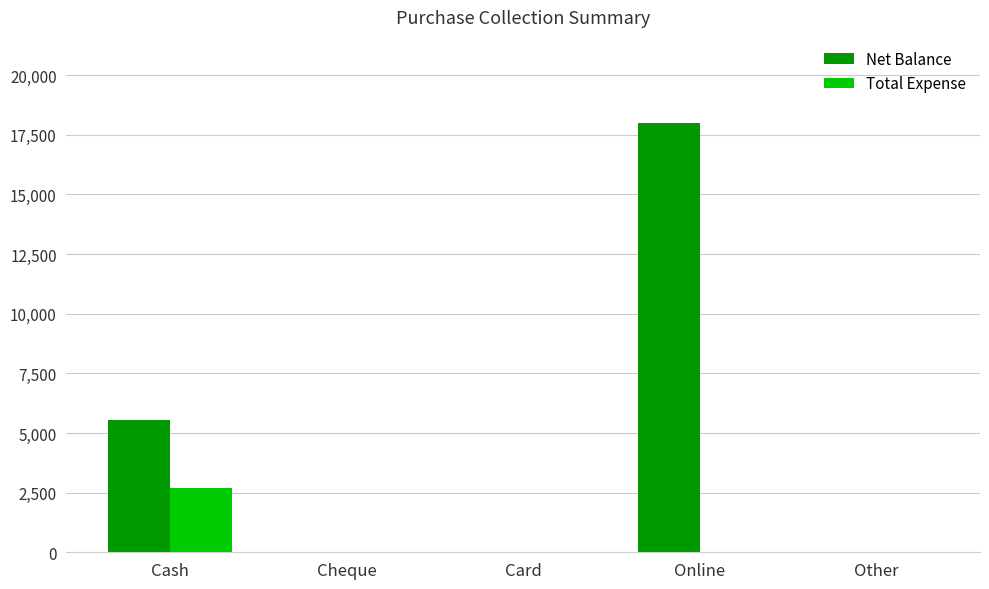

Are the bars horizontal?

No